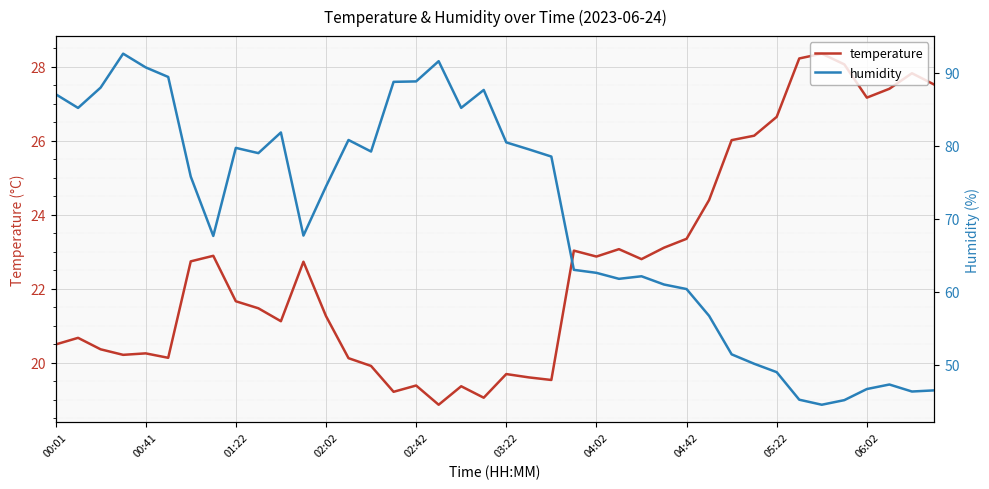

How many data points in humidity are above 75?

20